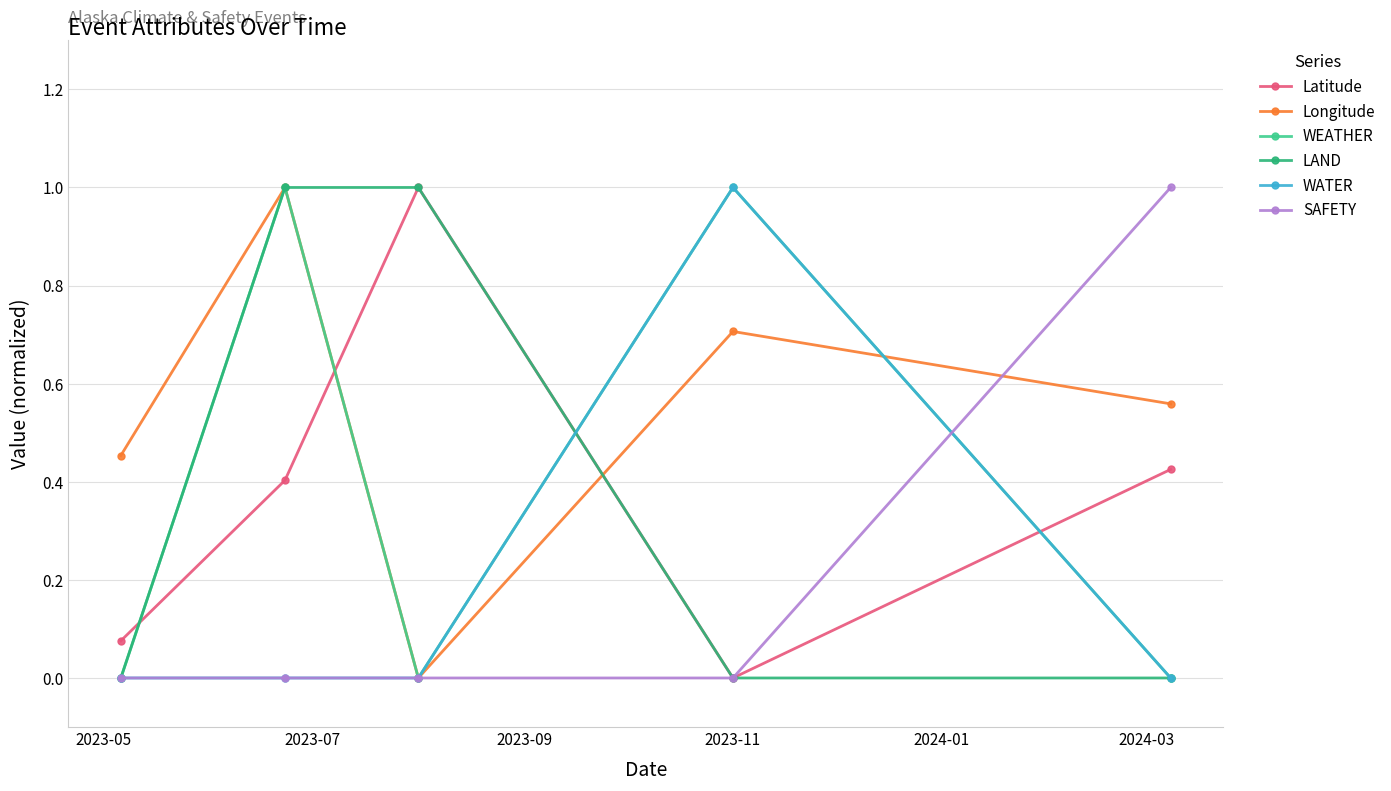

Which series has the largest total across all categories?

Longitude